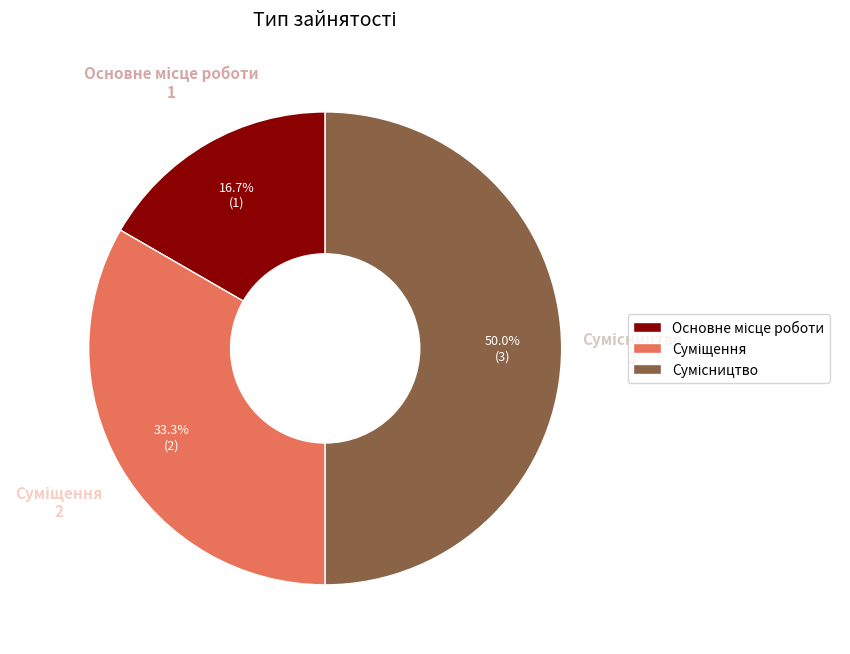

Count the number of slices in the pie.

3